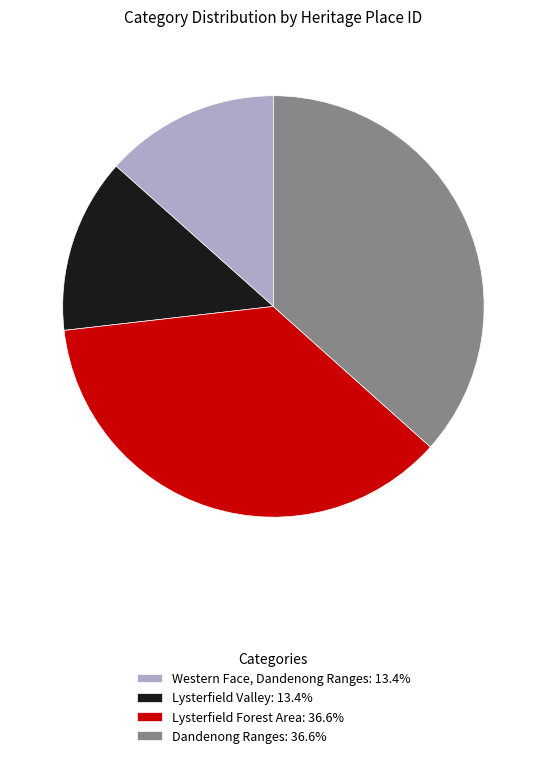

Approximately how many times larger is the value at Western Face, Dandenong Ranges compared to Dandenong Ranges?

0.4